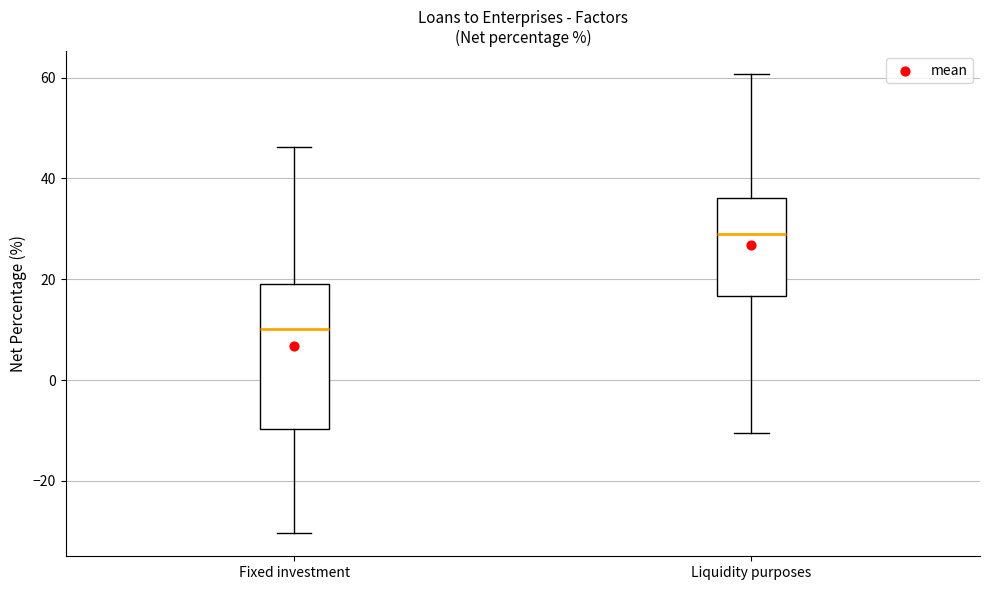

Reading left to right, transcribe this box plot: for each box, give where its median line is, the range the box spans, and where its two whiskers end, as read against the y-axis. The values are not printed on the chart, so give them approximately, as read against the axis.

Fixed investment: median 10, box -10 to 20, whiskers -30 to 46
Liquidity purposes: median 30, box 16 to 36, whiskers -10 to 60